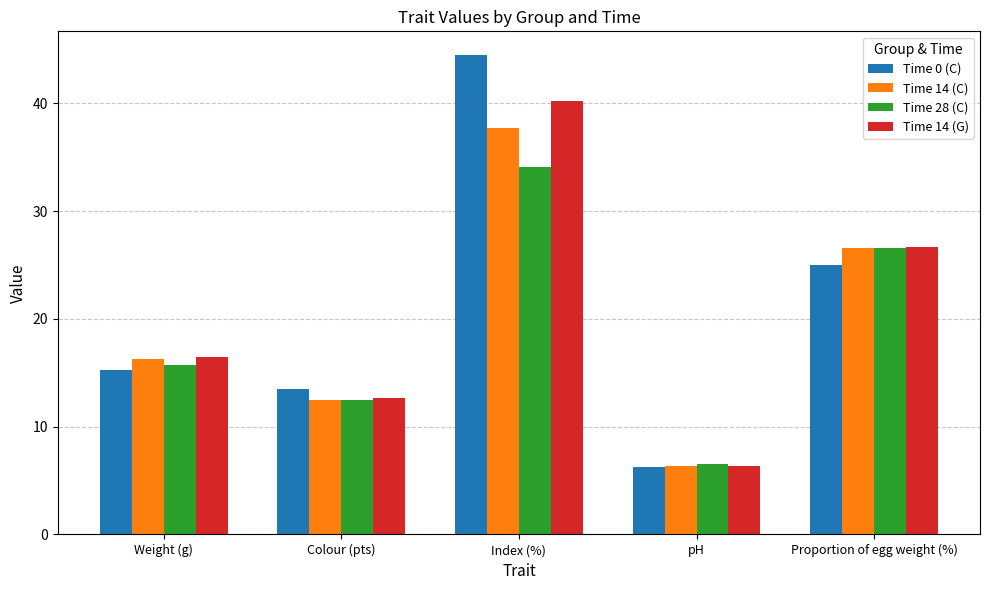

How many groups of bars are there?

5